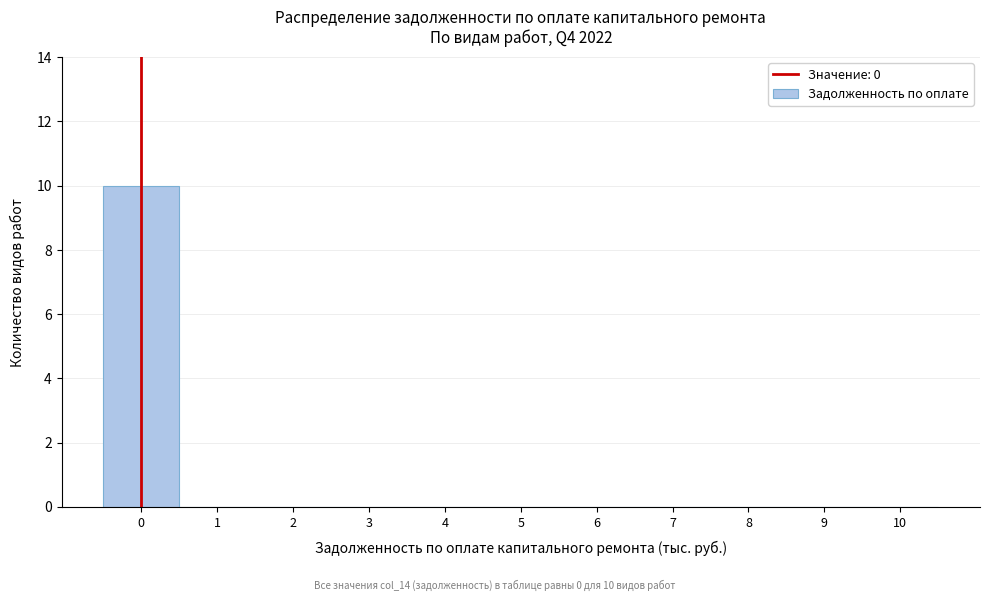

Reading right to left, transcribe all the data shown in this chart.

10=0	9=0	8=0	7=0	6=0	5=0	4=0	3=0	2=0	1=0	0=10